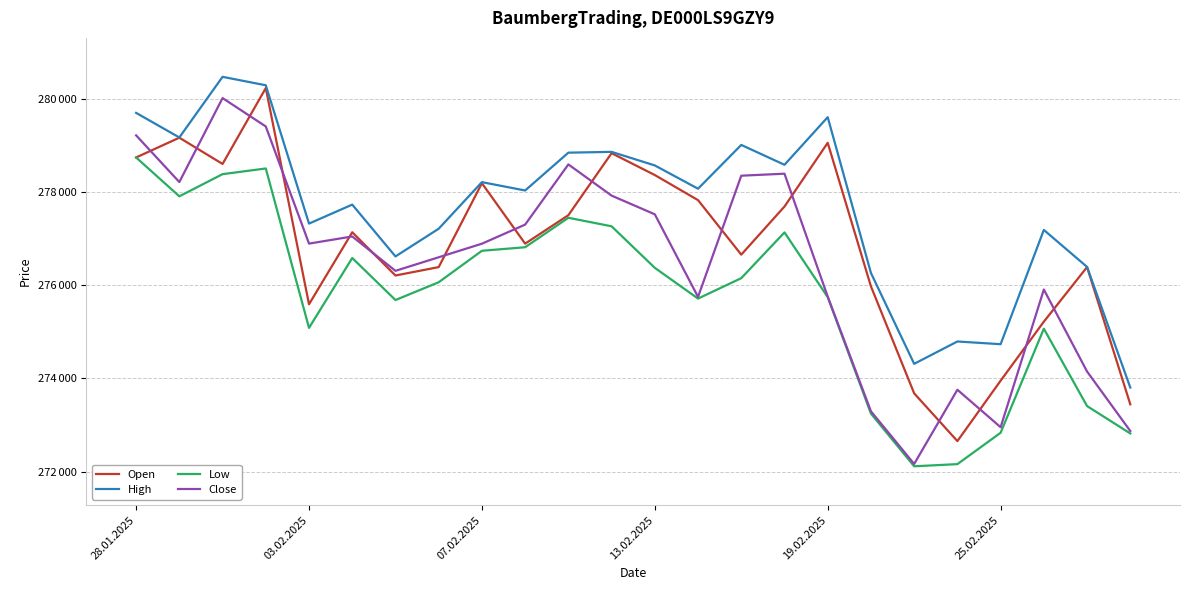

What are all the series names shown in the legend?

Open, High, Low, Close